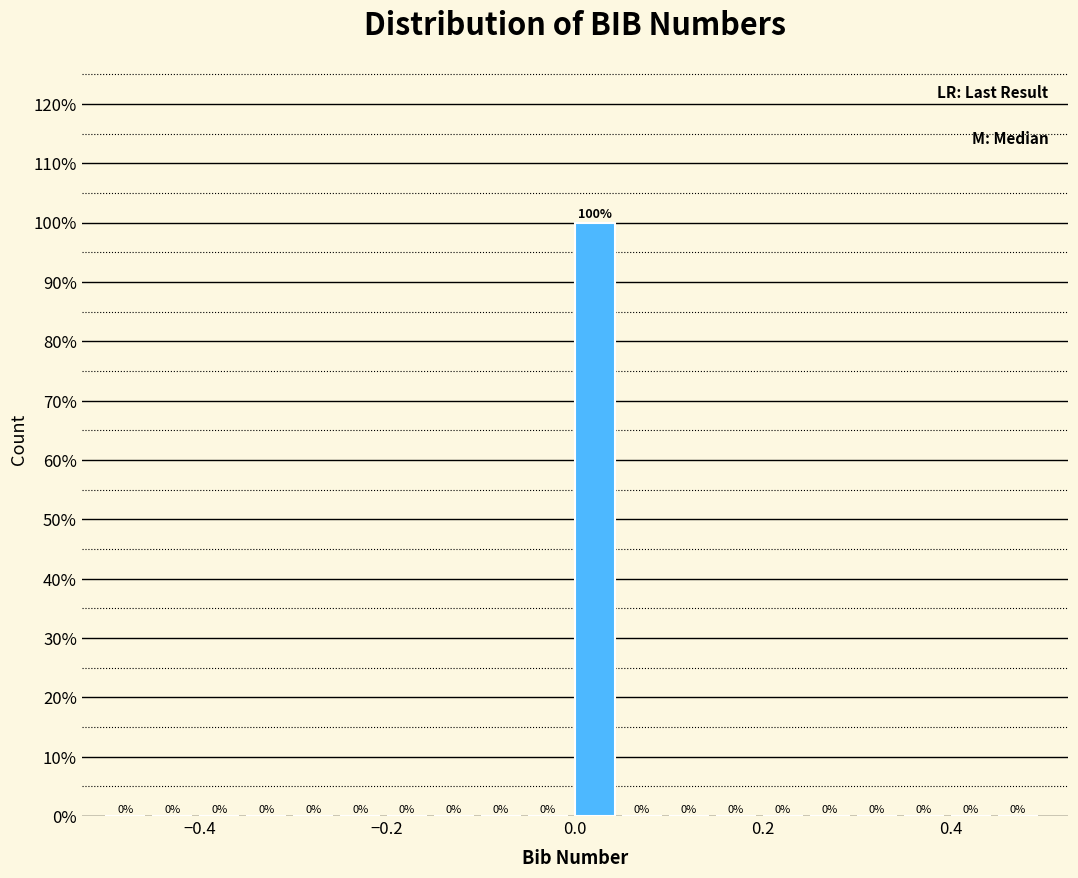

Read against the x-axis, roughly where is the centre of the tallest bar?

0.02